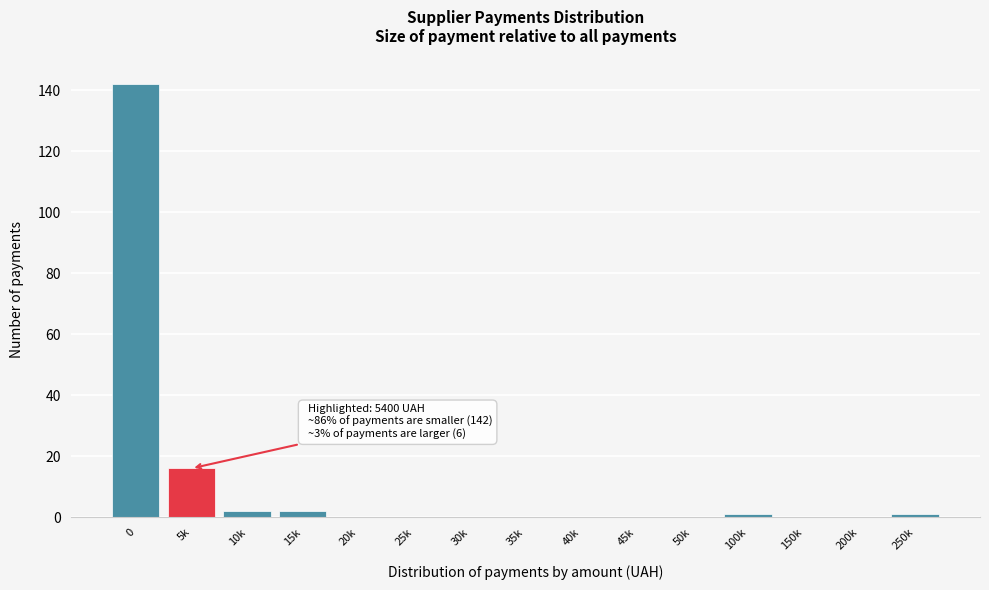

Reading left to right, list all the values displayed in this chart.

0=142	5k=16	10k=2	15k=2	20k=0	25k=0	30k=0	35k=0	40k=0	45k=0	50k=0	100k=1	150k=0	200k=0	250k=1